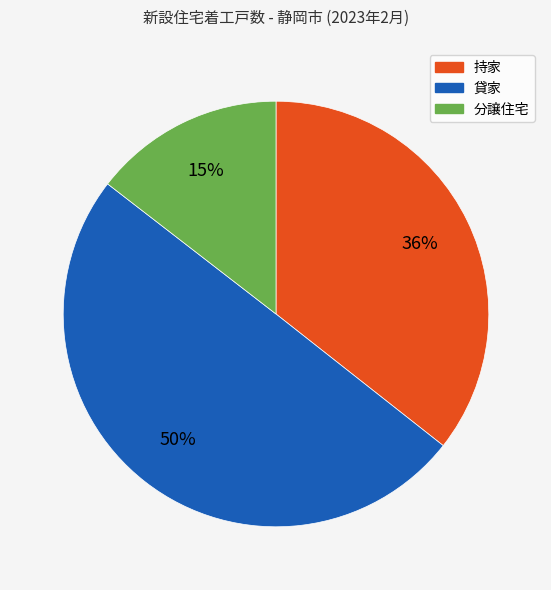

To the nearest percent, what is the difference between the largest and smallest slice percentages?

35%